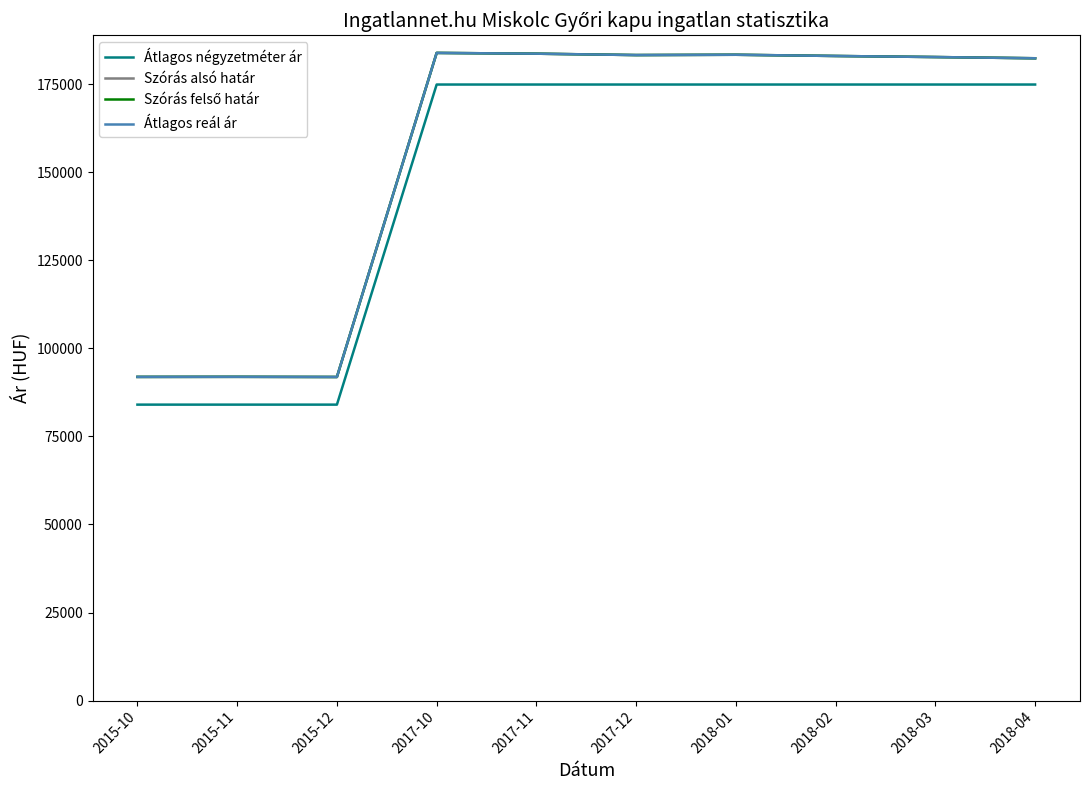

What is the sum of all Szórás felső határ values?

1557483